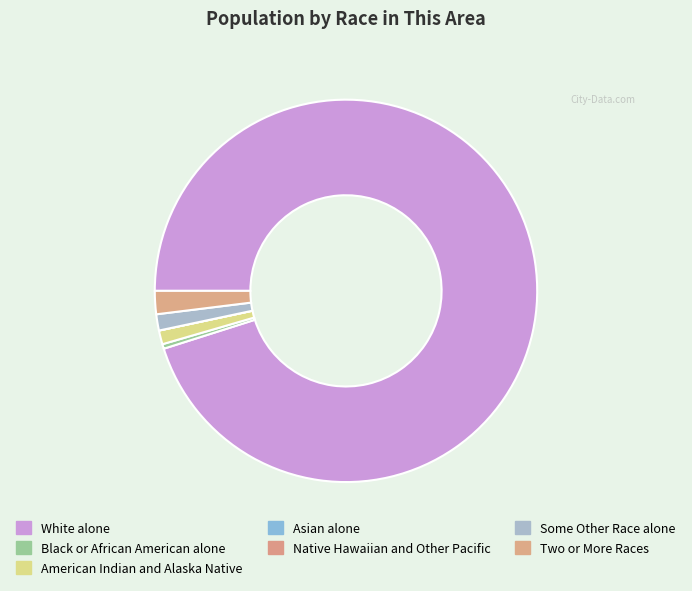

To the nearest percent, what is the combined percentage of White alone and Asian alone?

95%